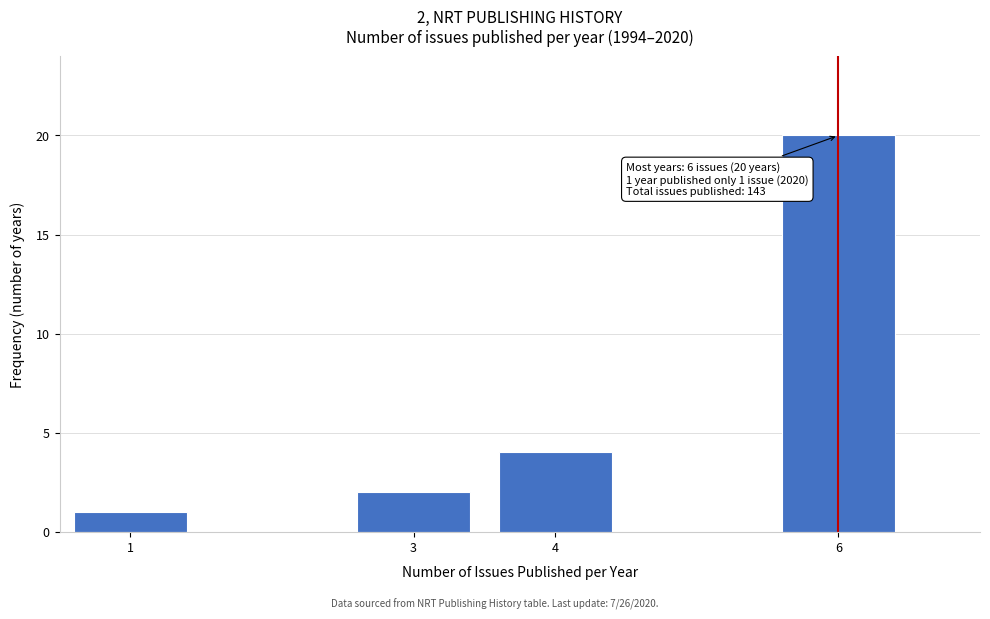

Reading right to left, extract all data points from this chart.

6=20	4=4	3=2	1=1